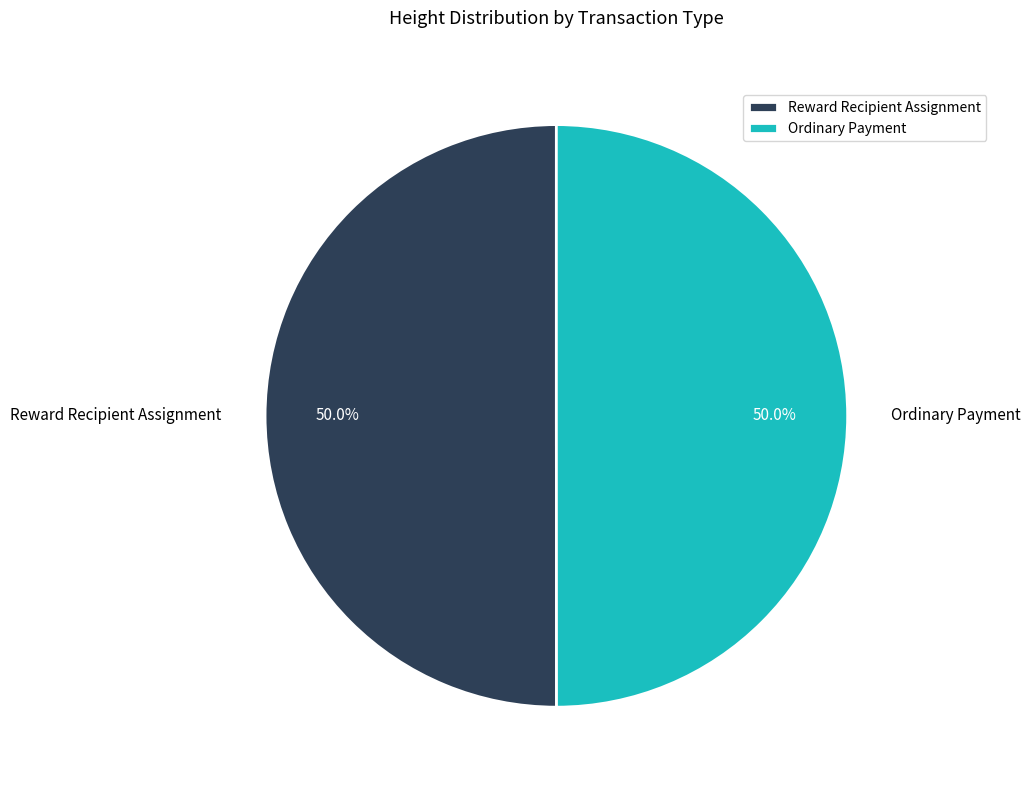

Approximately how many times larger is the value at Reward Recipient Assignment compared to Ordinary Payment?

1.0